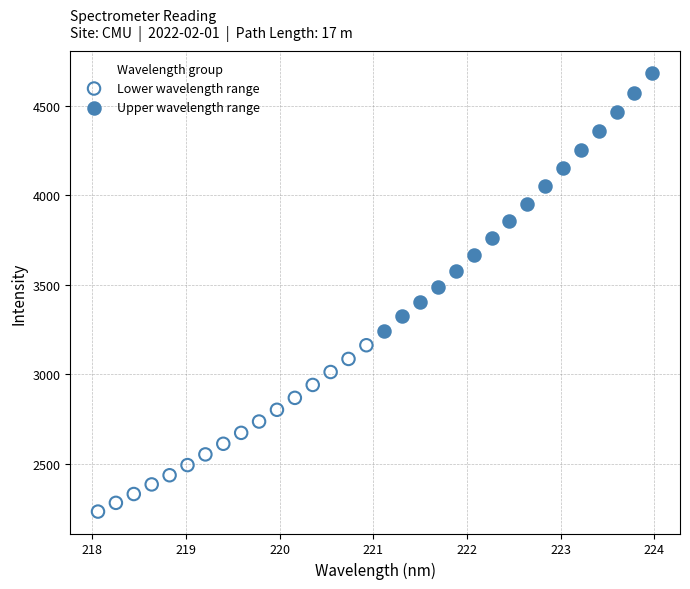

Which series has the widest spread of Y values?

Upper wavelength range